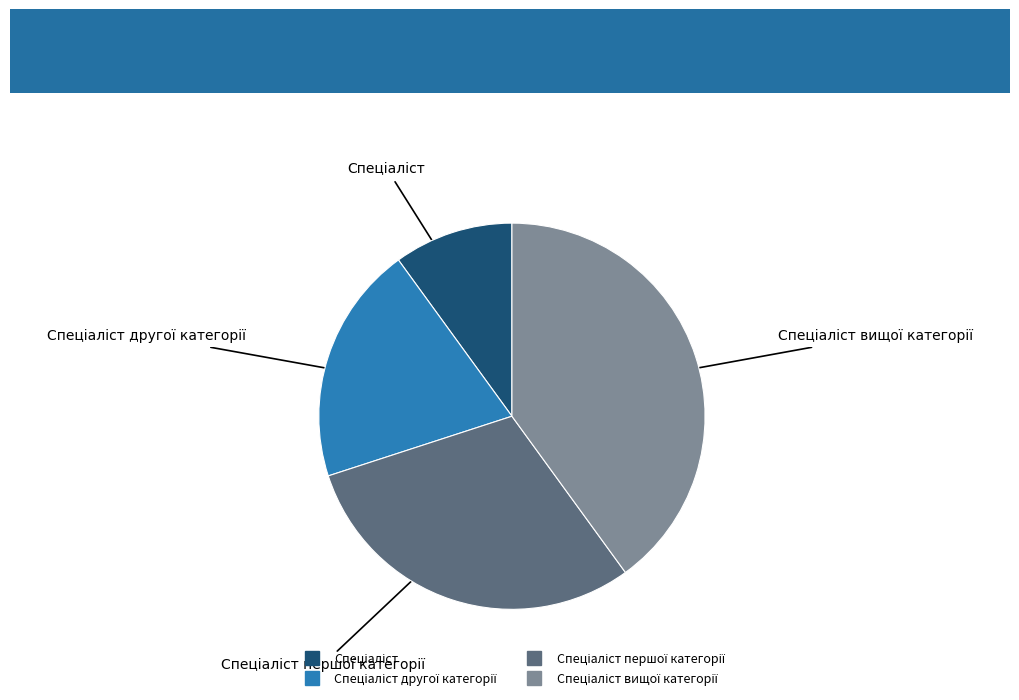

Is there any slice that represents more than half of the pie?

No